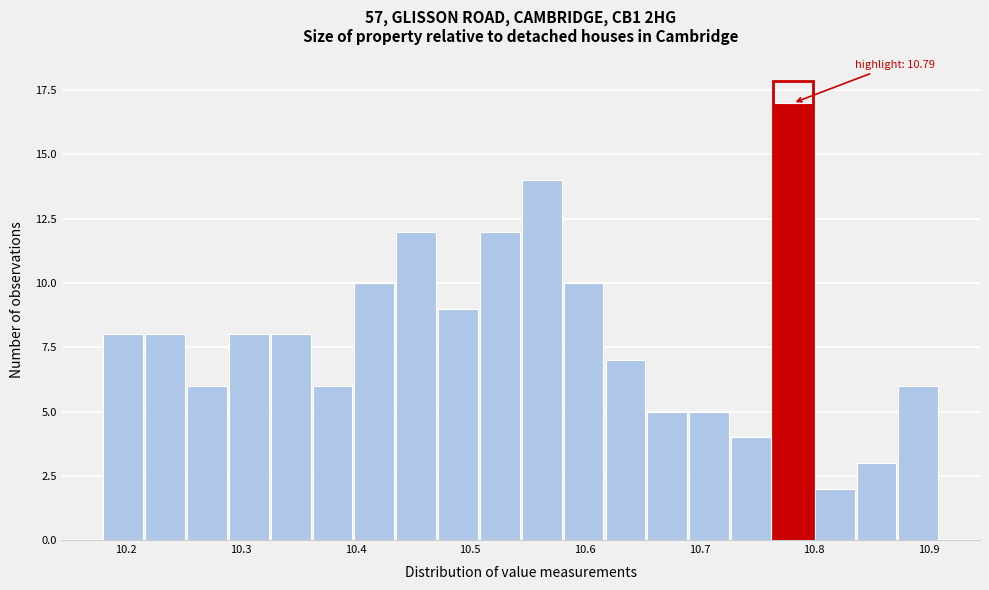

Read against the x-axis, roughly where is the centre of the tallest bar?

10.78